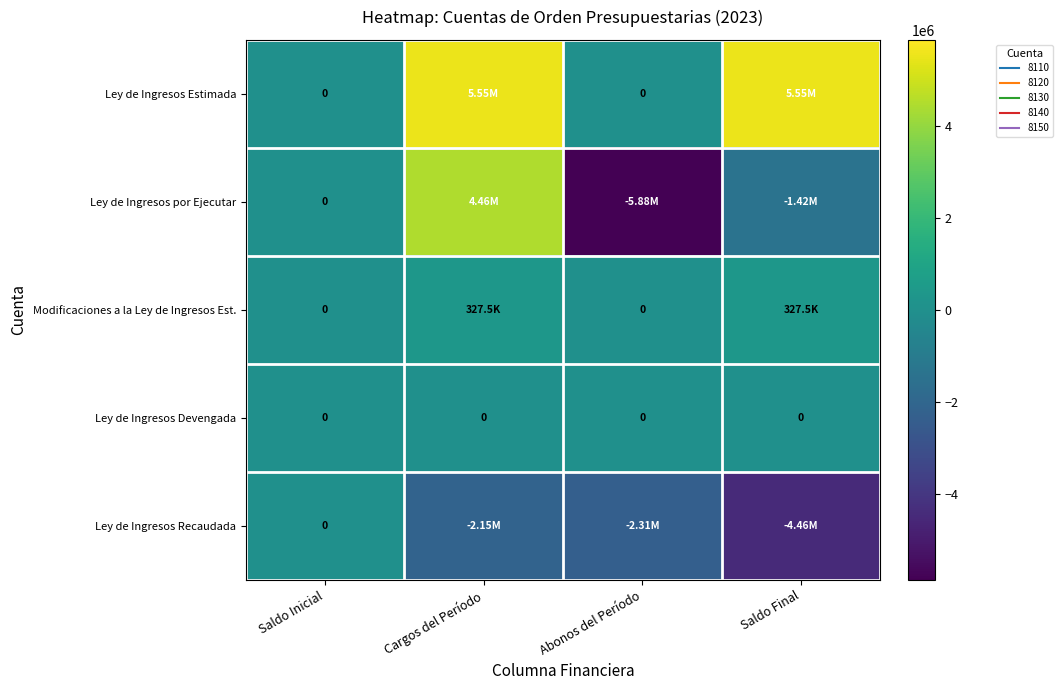

Which series has the largest total across all categories?

Ley de Ingresos Estimada